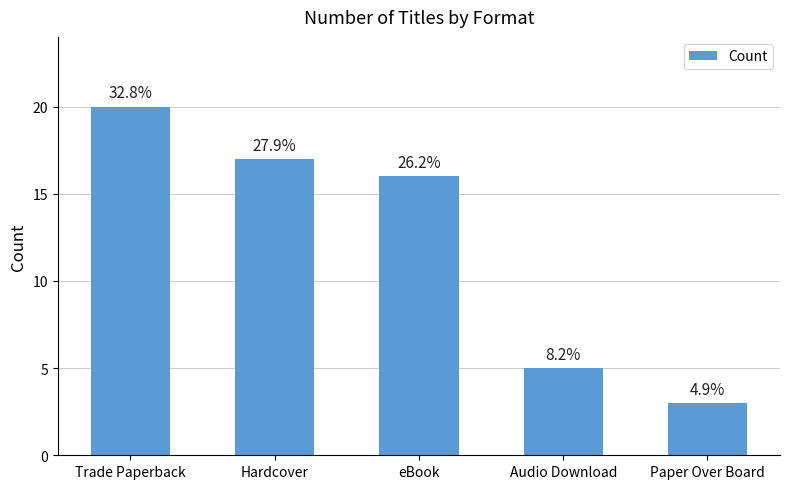

How many bars are there in total?

5